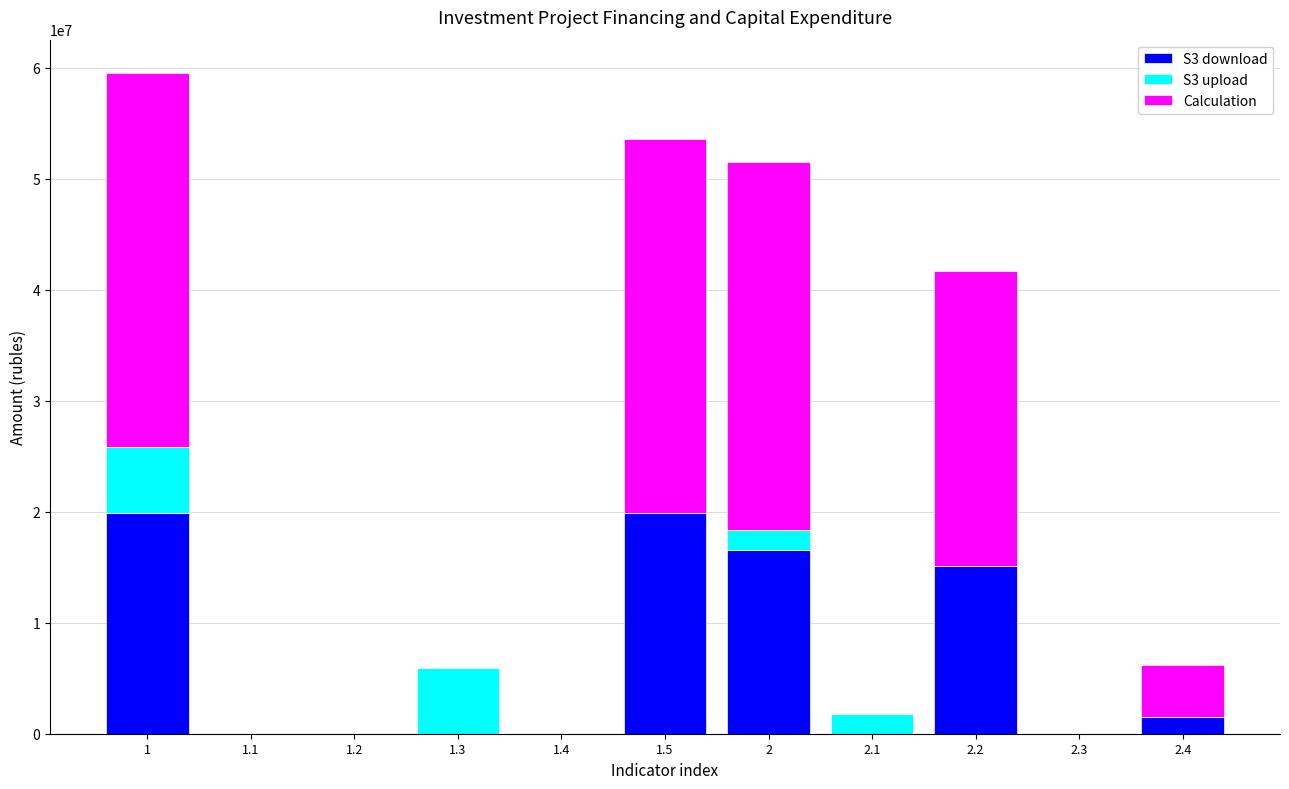

What are all the series names shown in the legend?

S3 download, S3 upload, Calculation